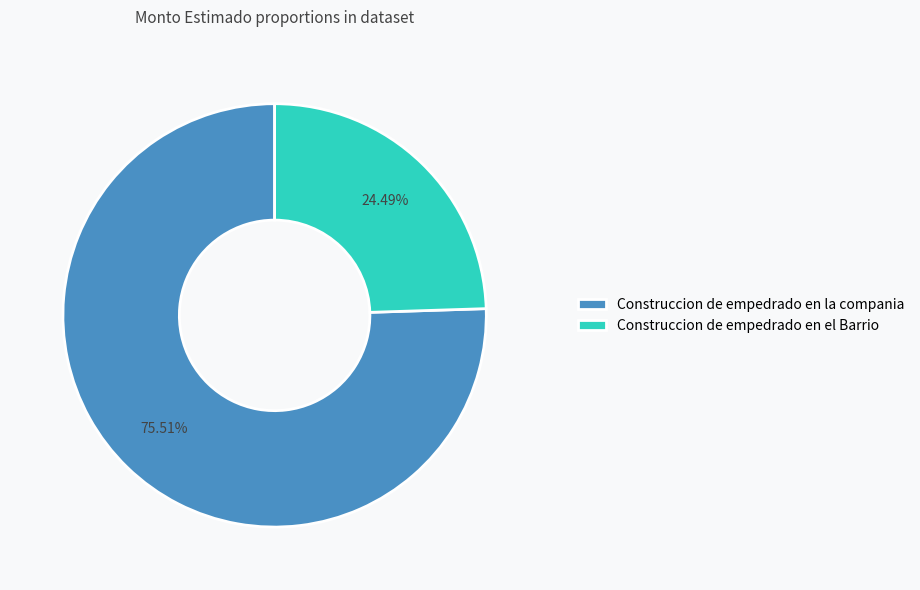

What portion of the pie excludes Construccion de empedrado en la compania?

24.5%